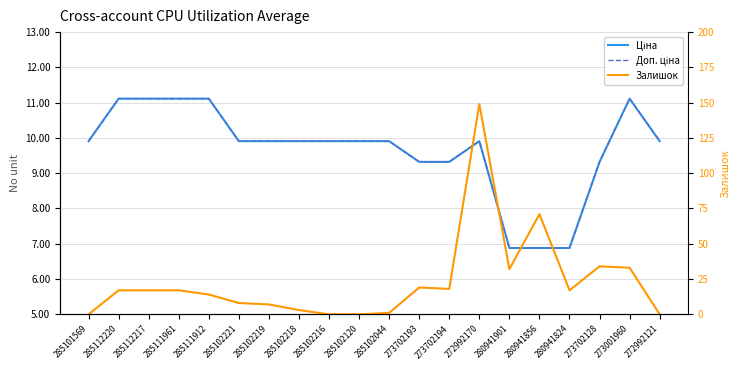

What is the difference between the maximum and minimum values in the Доп. ціна series?

4234.1